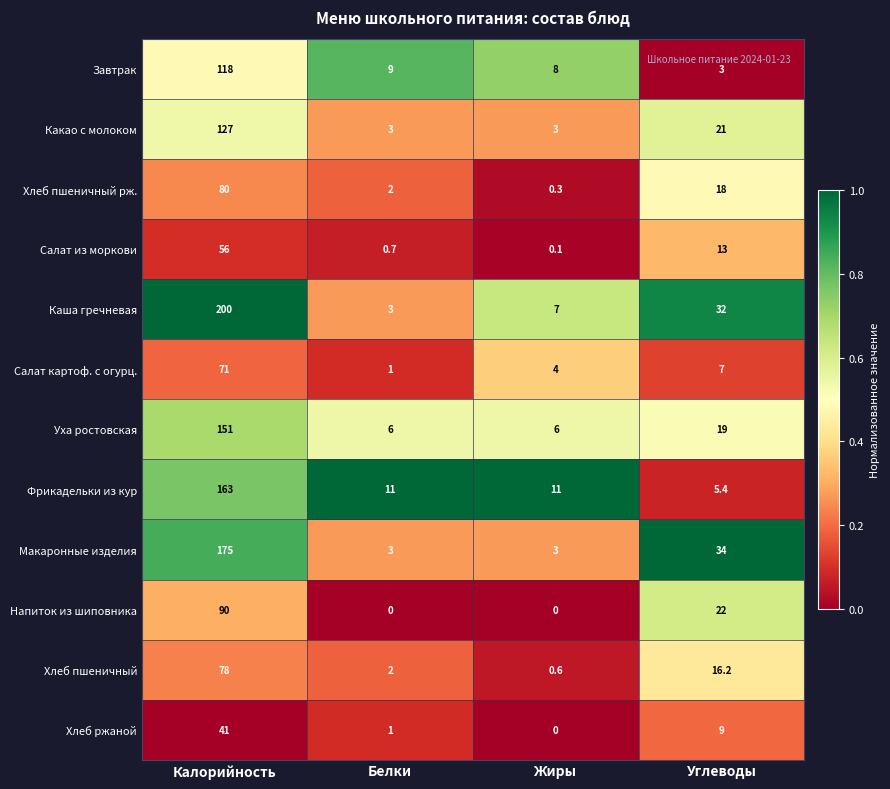

Between Калорийность and Углеводы, which series saw the biggest shift?

Каша гречневая